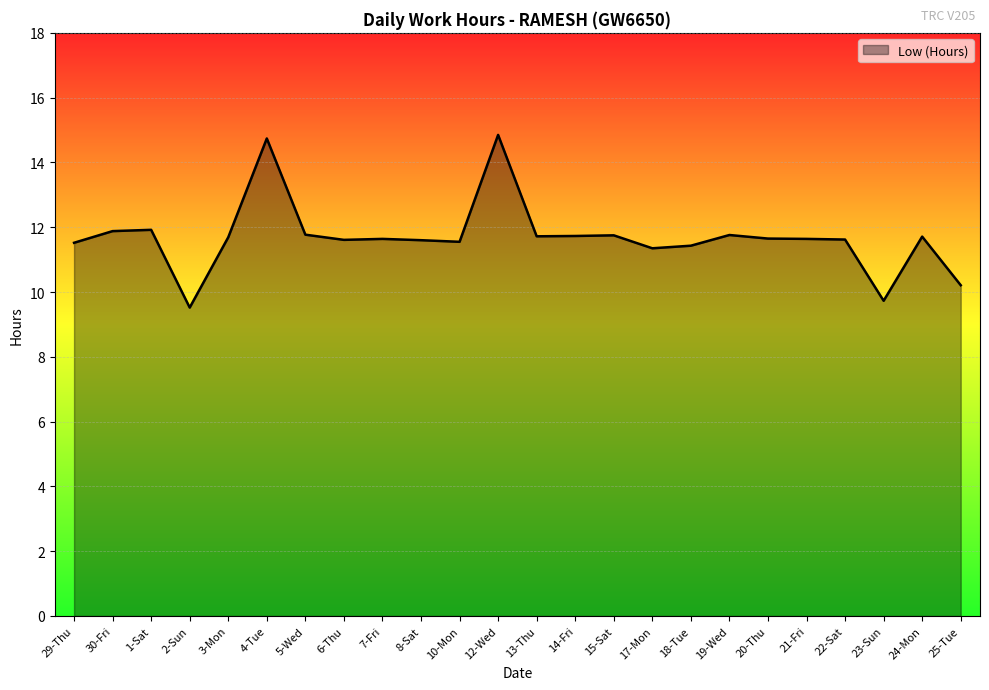

What is the smallest value displayed?

9.5